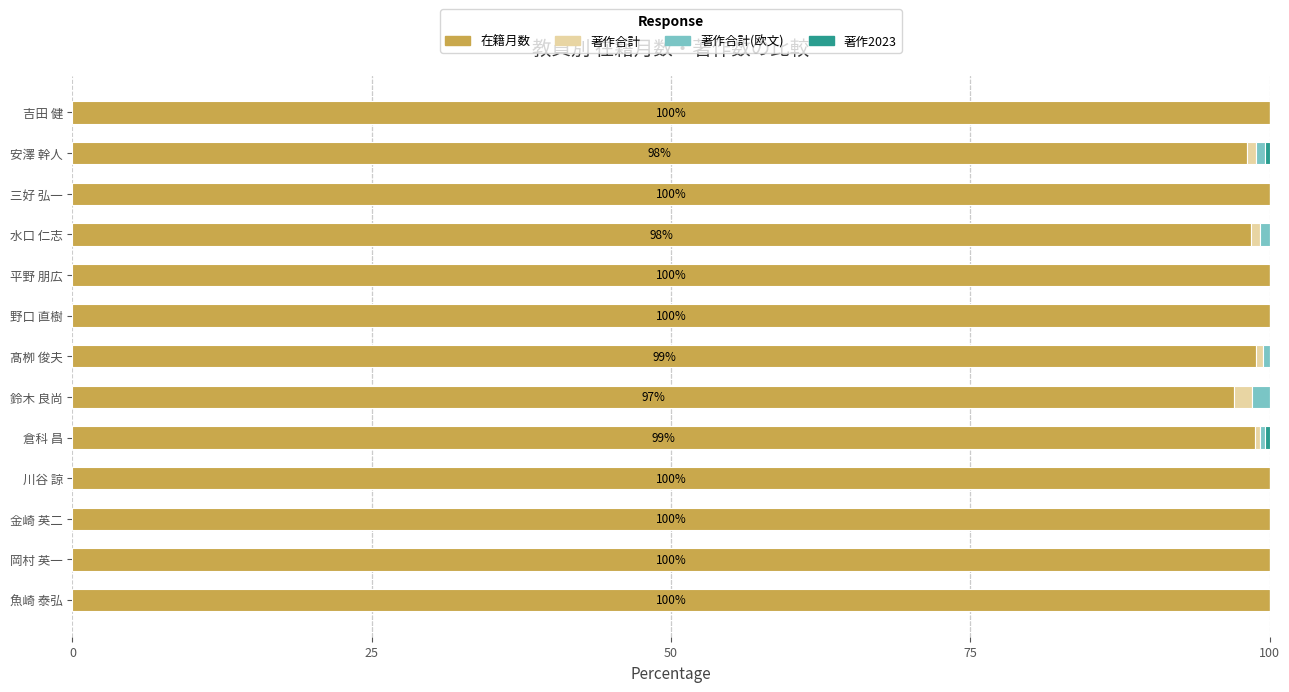

What is the total value across all series at 金崎 英二?

100.0